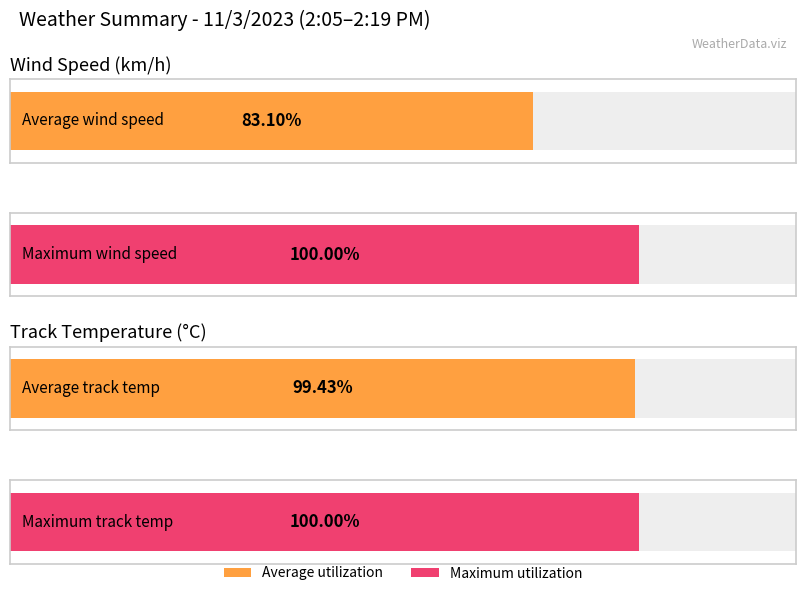

Which series has the largest total across all categories?

Maximum utilization